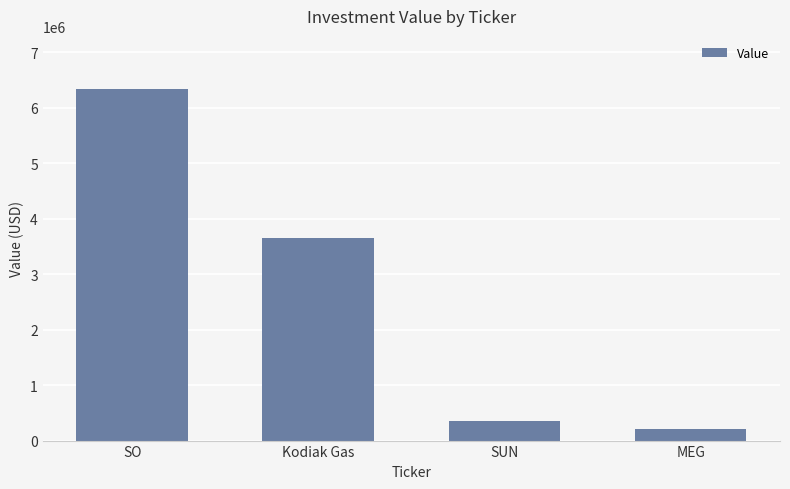

Where is the data nearest to the value 3277959?

Kodiak Gas